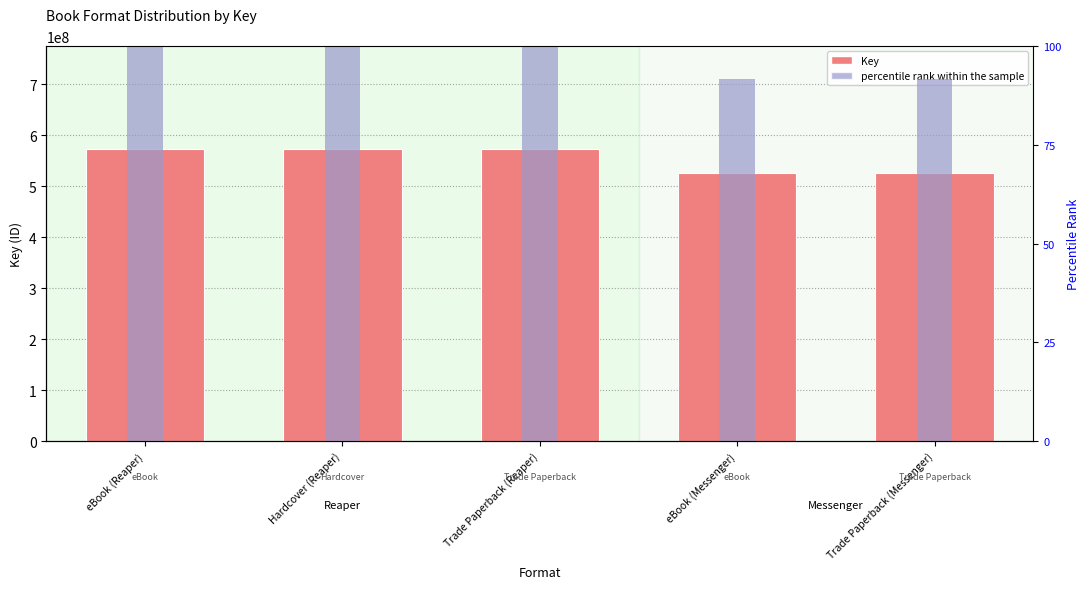

How many groups of bars are there?

5